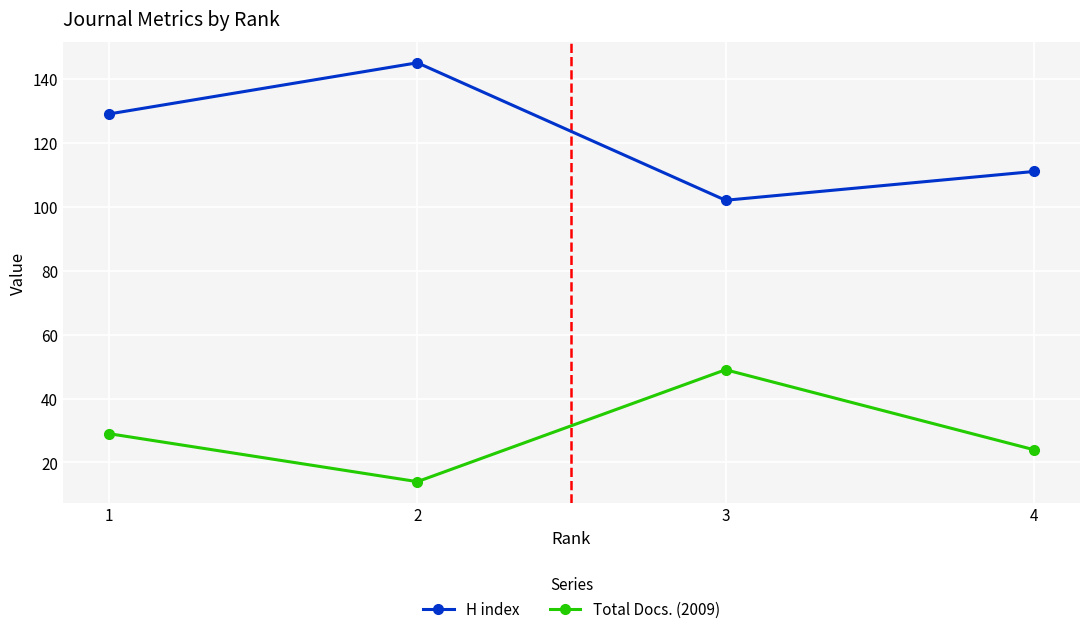

At which label does H index reach its peak?

2